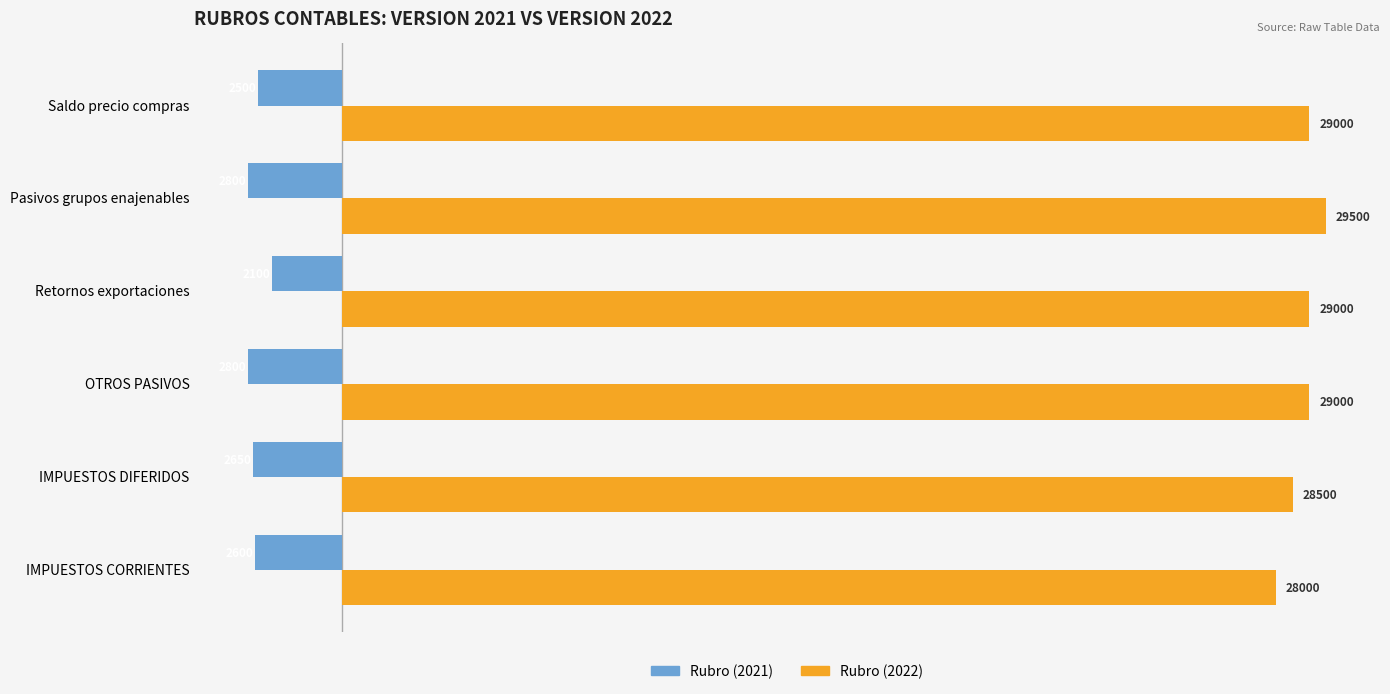

At how many categories does at least one series exceed 237?

6